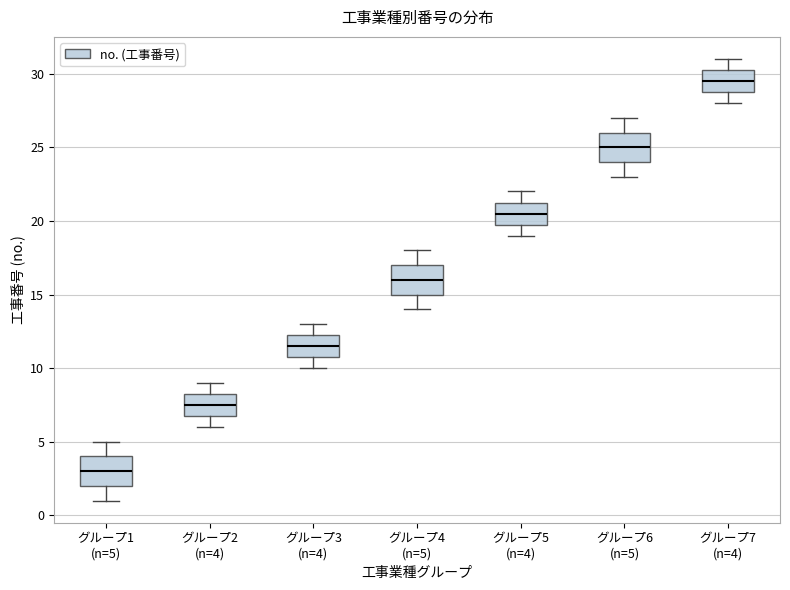

Reading left to right, read every box against the y-axis: the position of its median line, the range the box covers, and the ends of its whiskers. The values are not printed on the chart, so give them approximately, as read against the axis.

グループ1 (n=5): median 3.0, box 2.0 to 4.0, whiskers 1.0 to 5.0
グループ2 (n=4): median 7.5, box 7.0 to 8.5, whiskers 6.0 to 9.0
グループ3 (n=4): median 11.5, box 11.0 to 12.5, whiskers 10.0 to 13.0
グループ4 (n=5): median 16.0, box 15.0 to 17.0, whiskers 14.0 to 18.0
グループ5 (n=4): median 20.5, box 20.0 to 21.5, whiskers 19.0 to 22.0
グループ6 (n=5): median 25.0, box 24.0 to 26.0, whiskers 23.0 to 27.0
グループ7 (n=4): median 29.5, box 29.0 to 30.5, whiskers 28.0 to 31.0